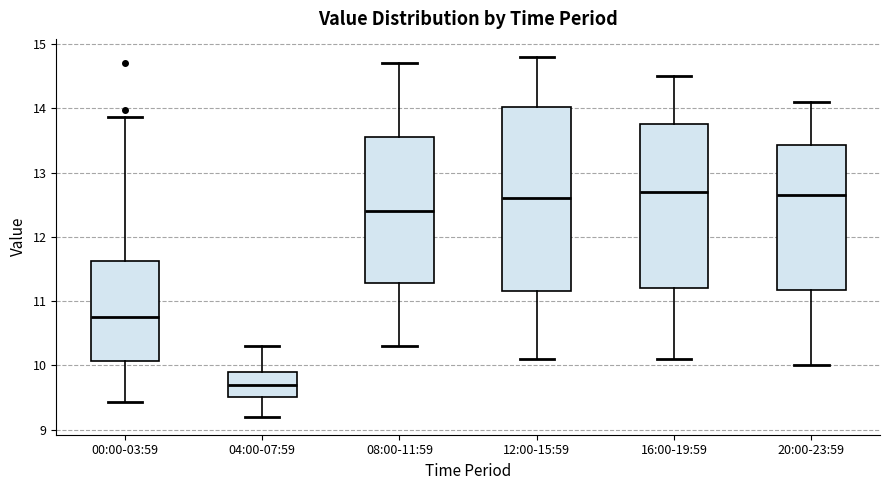

Comparing the boxes themselves (not the whiskers), which one is the tallest?

12:00-15:59